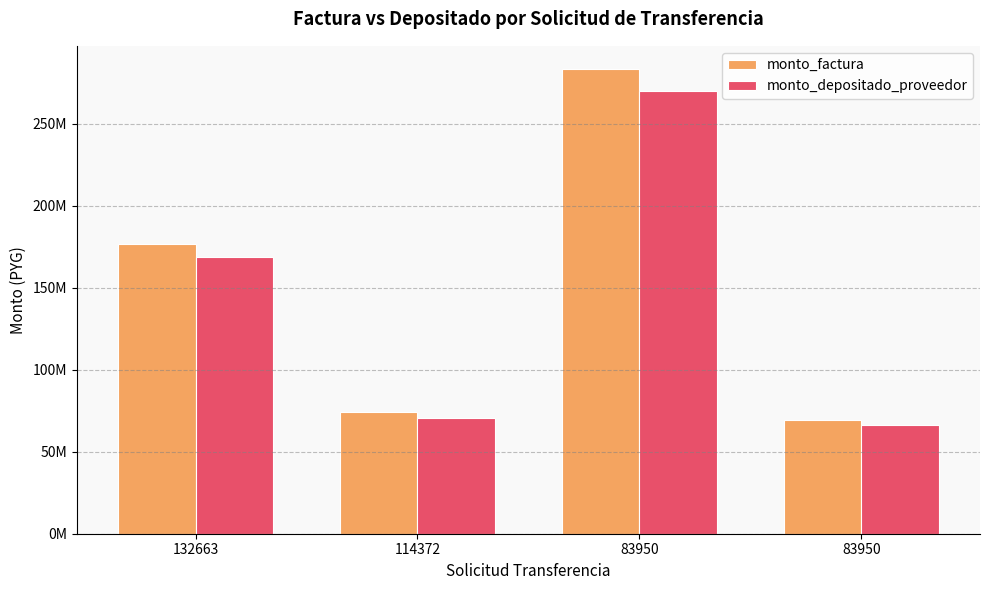

What are all the series names shown in the legend?

monto_factura, monto_depositado_proveedor